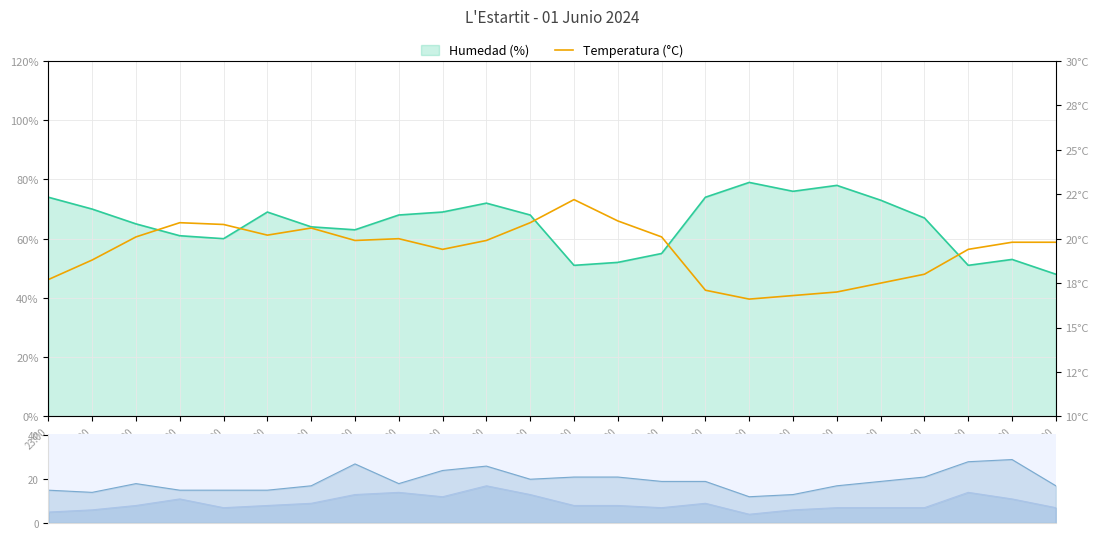

The value at 12:00 is 12.8. True or false?

False